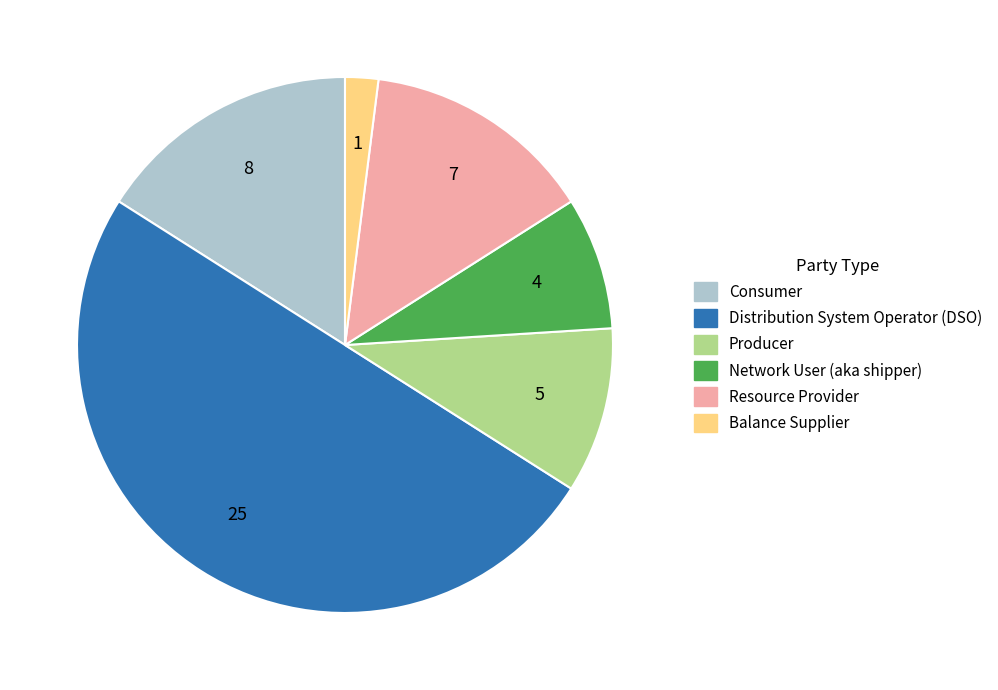

Do Balance Supplier and Consumer together represent more than half of the pie?

No